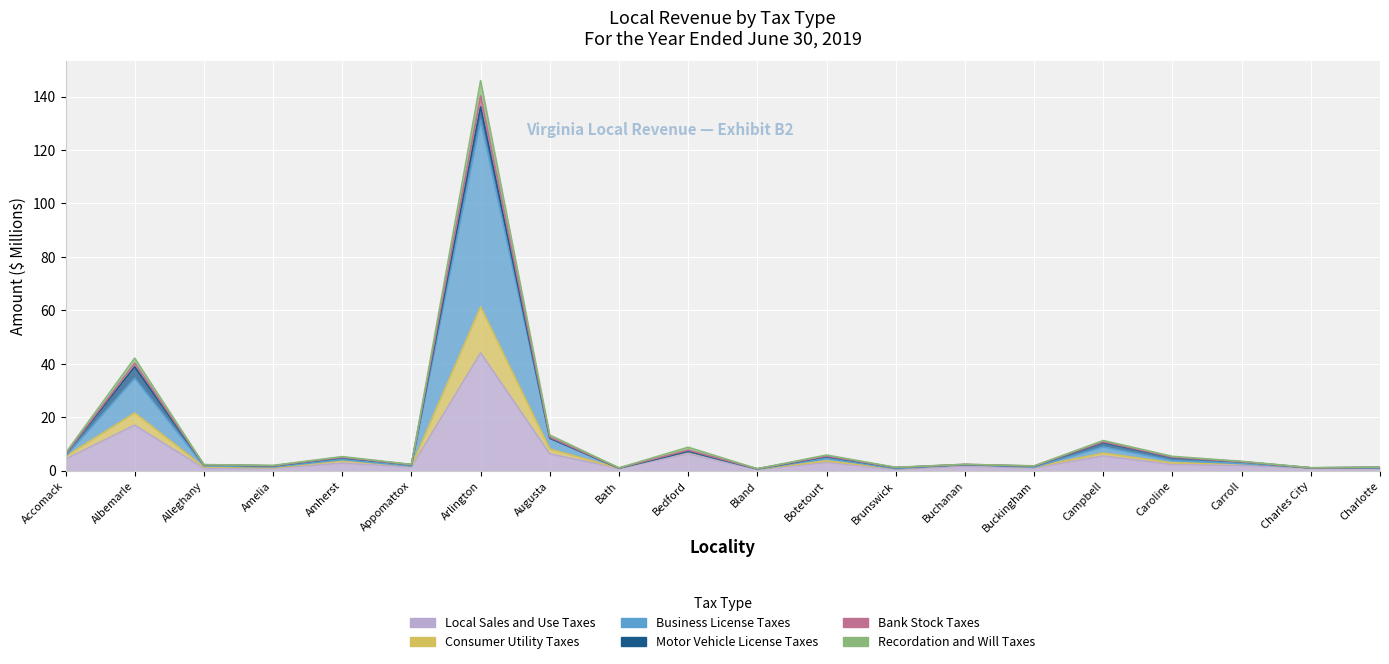

True or false: Business License Taxes and Recordation and Will Taxes intersect in this chart.

False